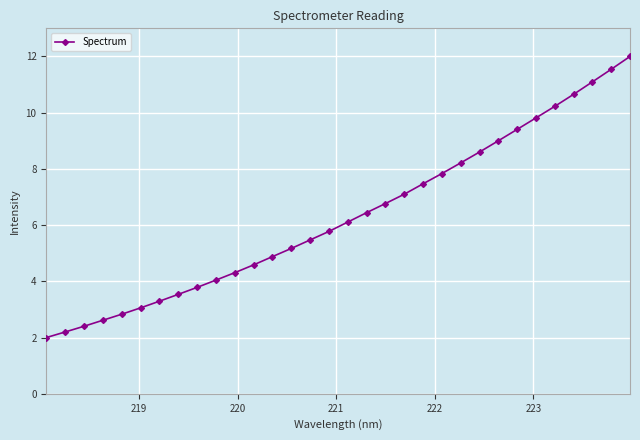

What is the greatest value displayed?

12.0